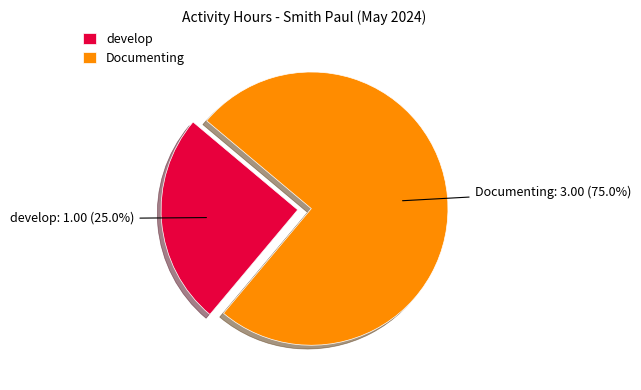

Does Documenting represent more than half of the total?

Yes